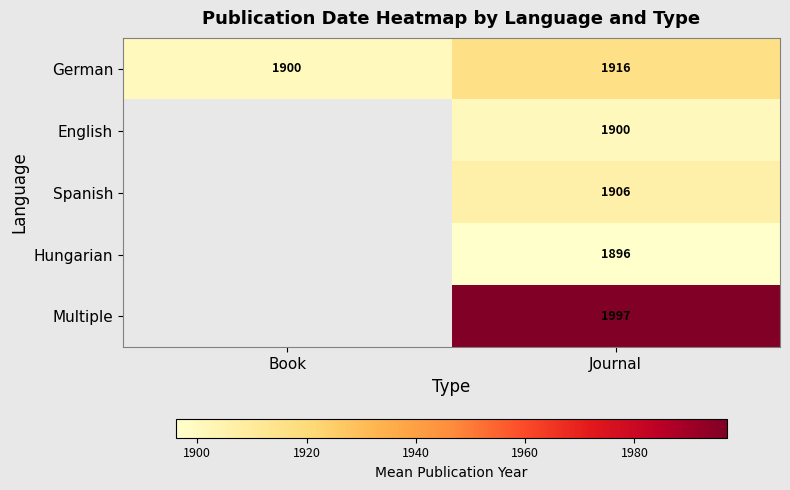

Rank the categories by German value from lowest to highest.

Book, Journal